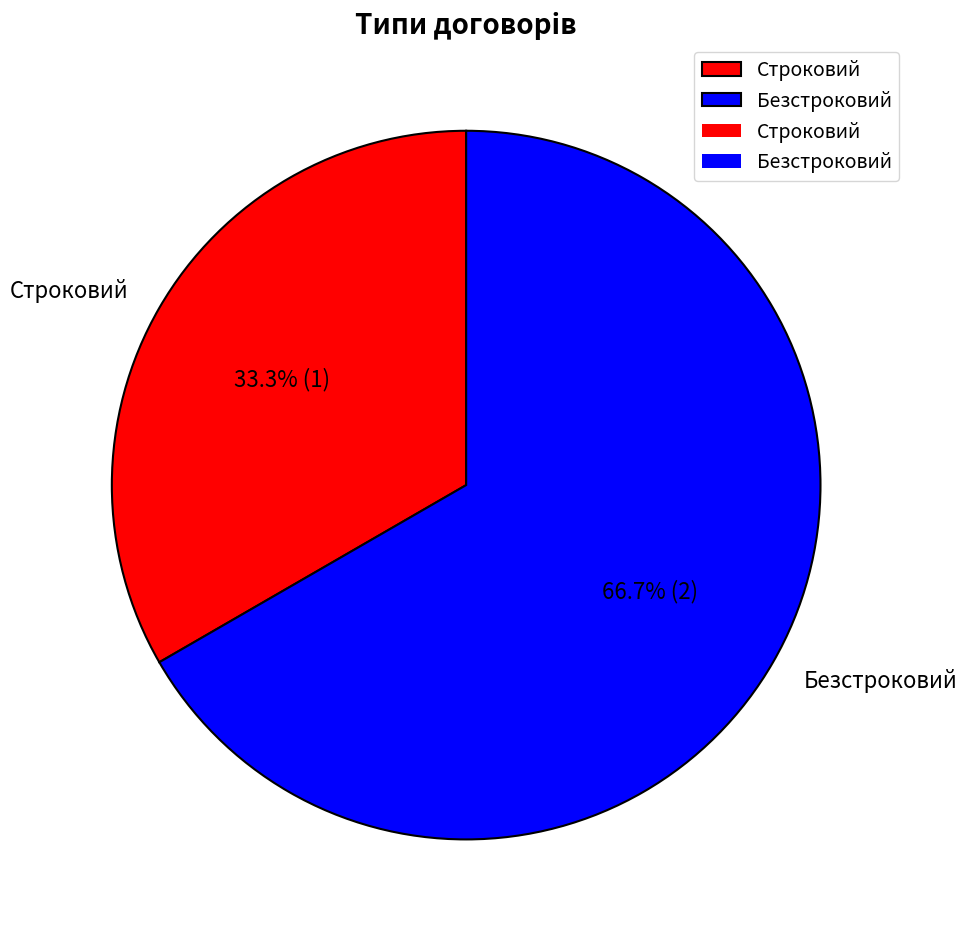

How many segments does this pie chart have?

2